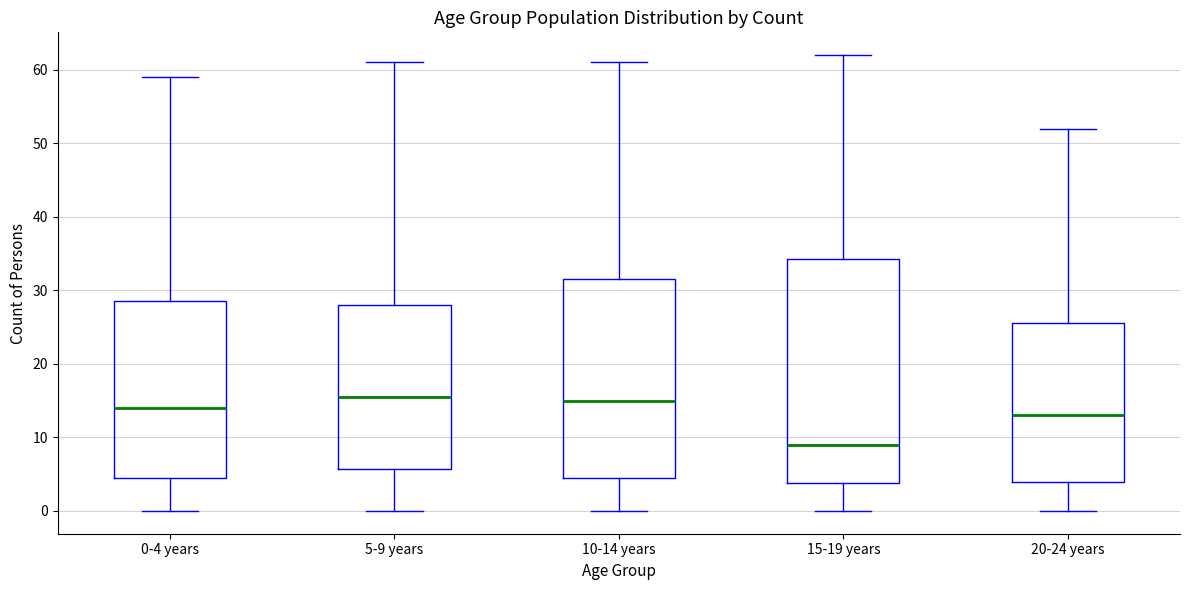

Reading left to right, read every box against the y-axis: the position of its median line, the range the box covers, and the ends of its whiskers. The values are not printed on the chart, so give them approximately, as read against the axis.

0-4 years: median 14, box 5 to 29, whiskers 0 to 59
5-9 years: median 16, box 6 to 28, whiskers 0 to 61
10-14 years: median 15, box 5 to 32, whiskers 0 to 61
15-19 years: median 9, box 4 to 34, whiskers 0 to 62
20-24 years: median 13, box 4 to 26, whiskers 0 to 52